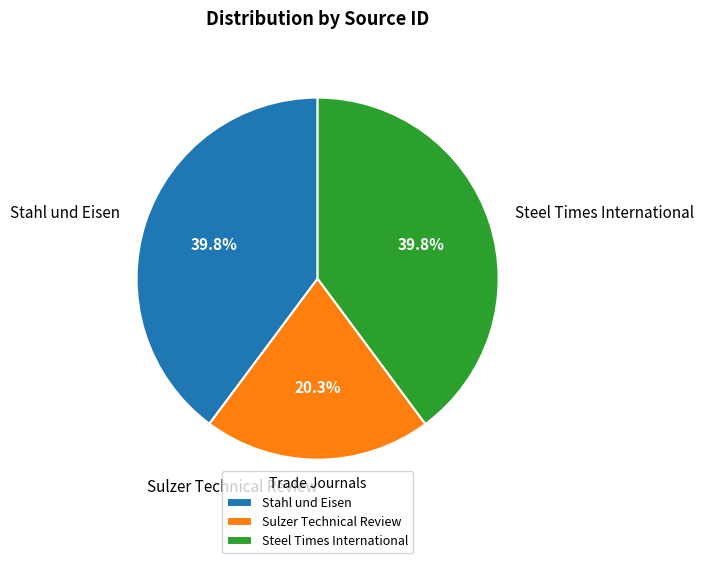

What is the ratio of the value at Steel Times International to the value at Stahl und Eisen?

1.0